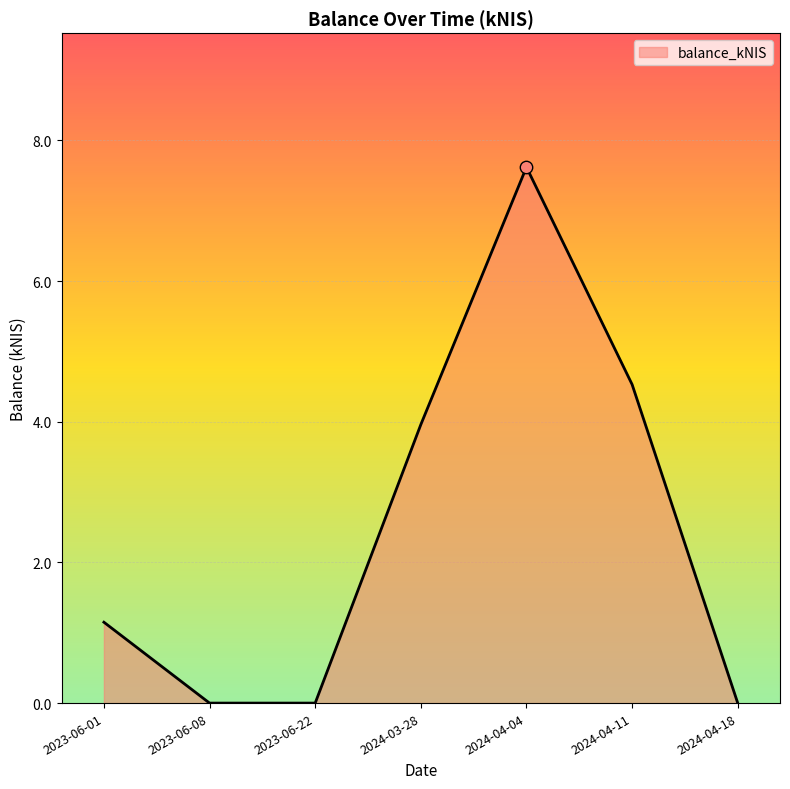

What is the change in value from 2023-06-22 to 2024-04-11?

+4.5